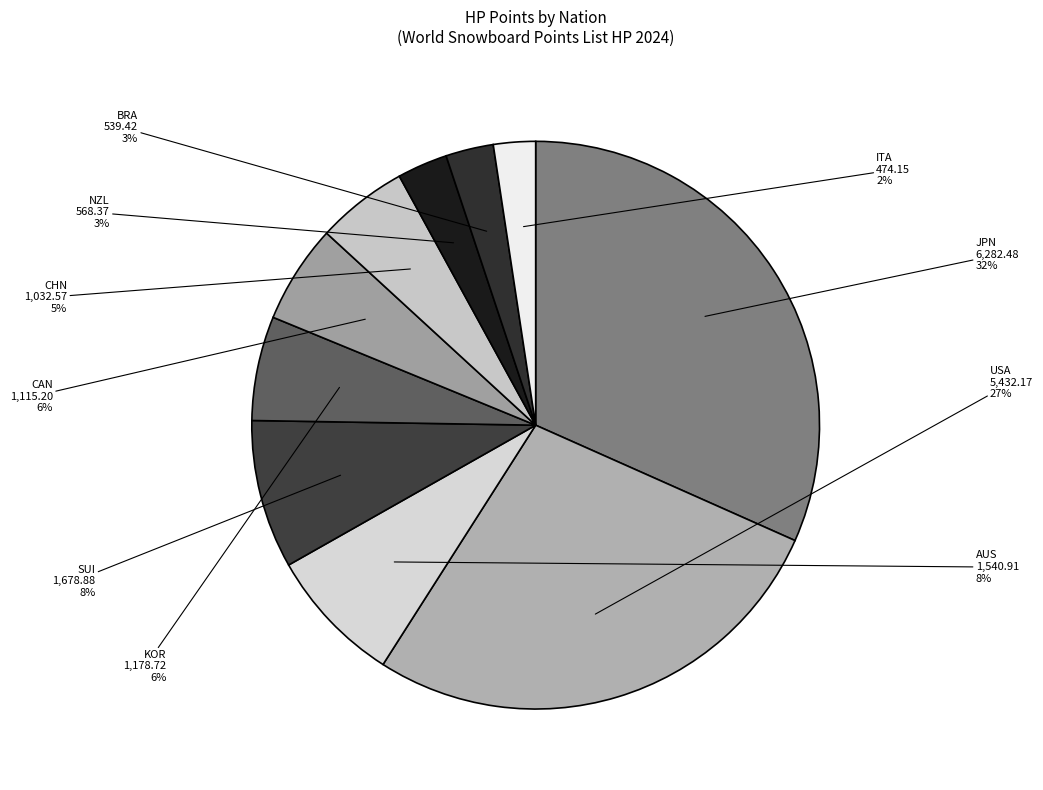

To the nearest percent, what portion does CHN represent?

5%